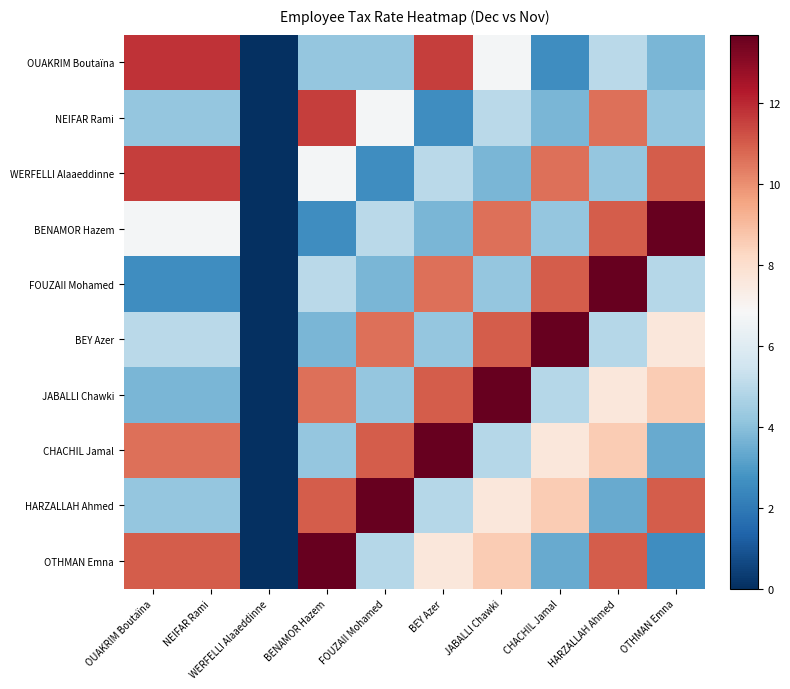

List the series in order of their peak value, highest first.

BENAMOR Hazem, FOUZAII Mohamed, BEY Azer, JABALLI Chawki, CHACHIL Jamal, HARZALLAH Ahmed, OTHMAN Emna, OUAKRIM Boutaïna, NEIFAR Rami, WERFELLI Alaaeddinne